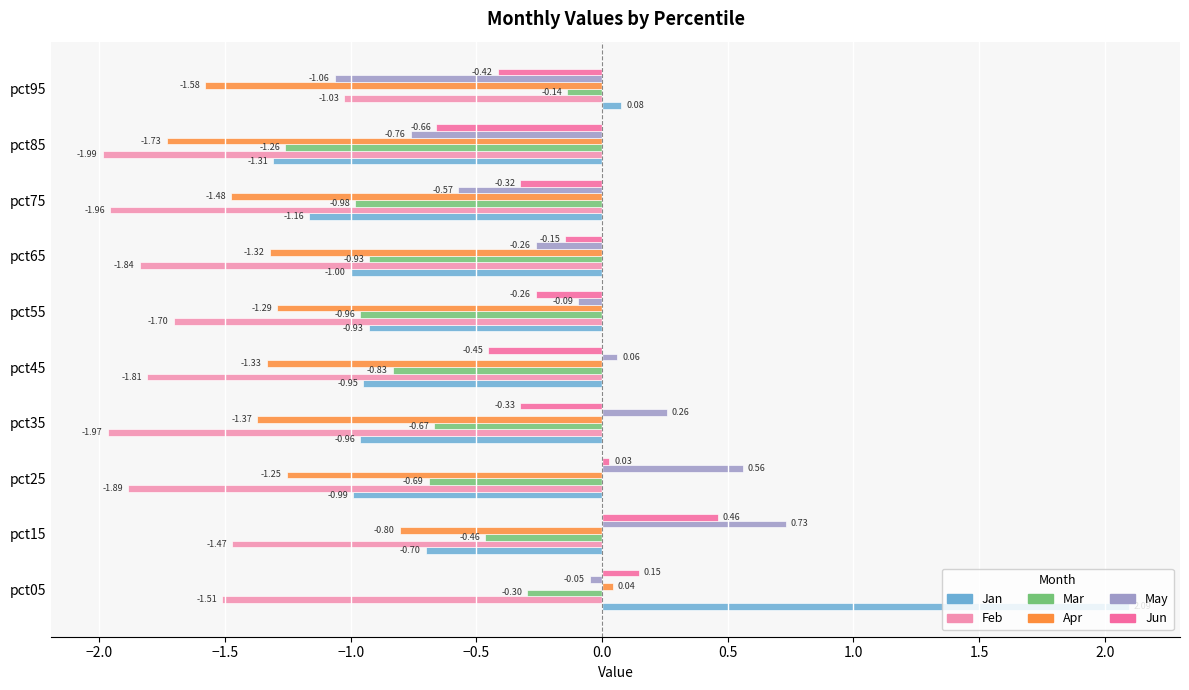

At how many categories does at least one series exceed 0?

6